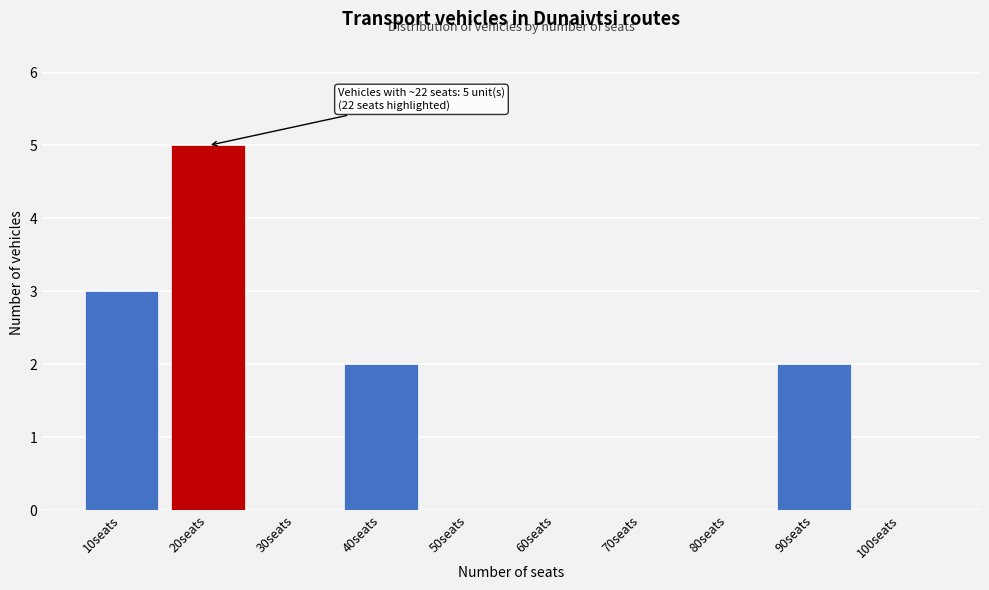

Reading left to right, extract all data points from this chart.

10seats=3	20seats=5	30seats=0	40seats=2	50seats=0	60seats=0	70seats=0	80seats=0	90seats=2	100seats=0